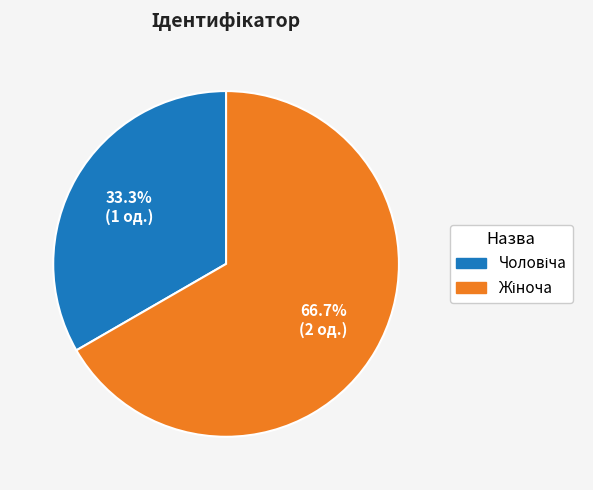

Is there any slice that represents more than half of the pie?

Yes